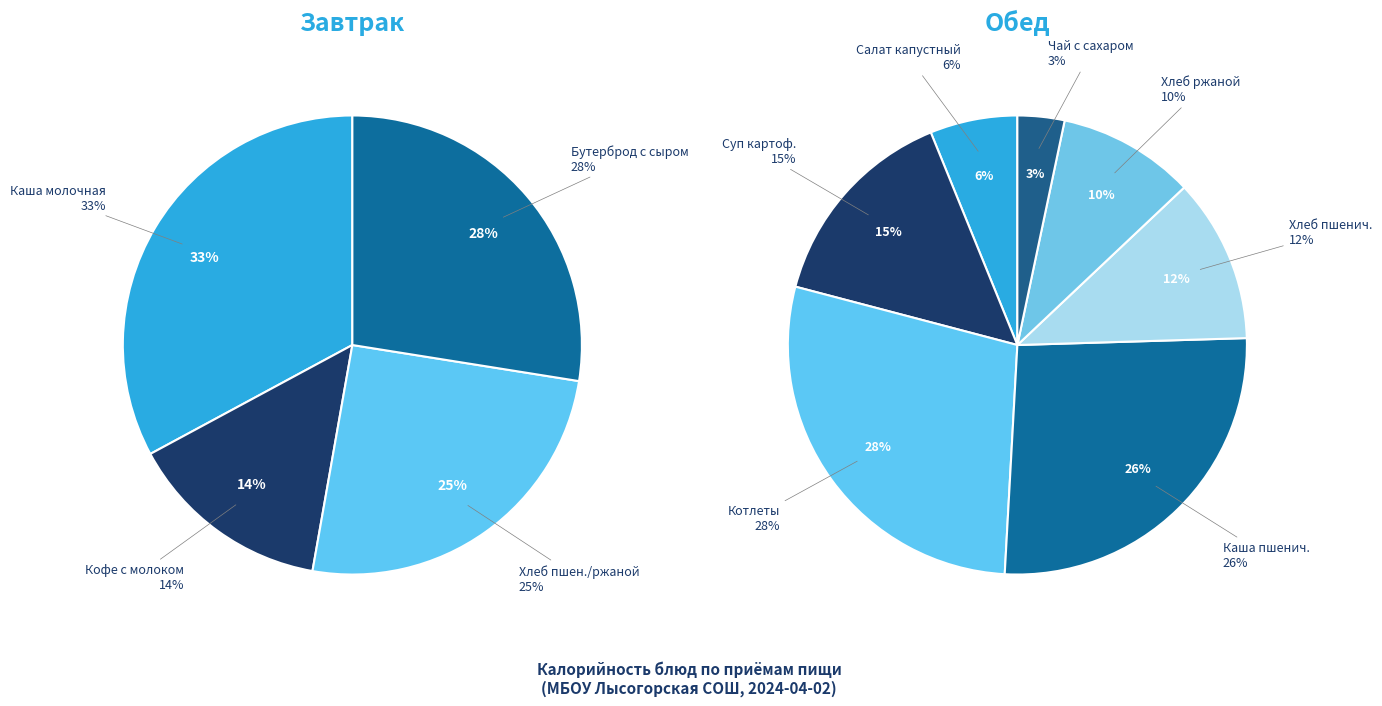

Rank the series by their maximum value, from highest to lowest.

Завтрак, Обед